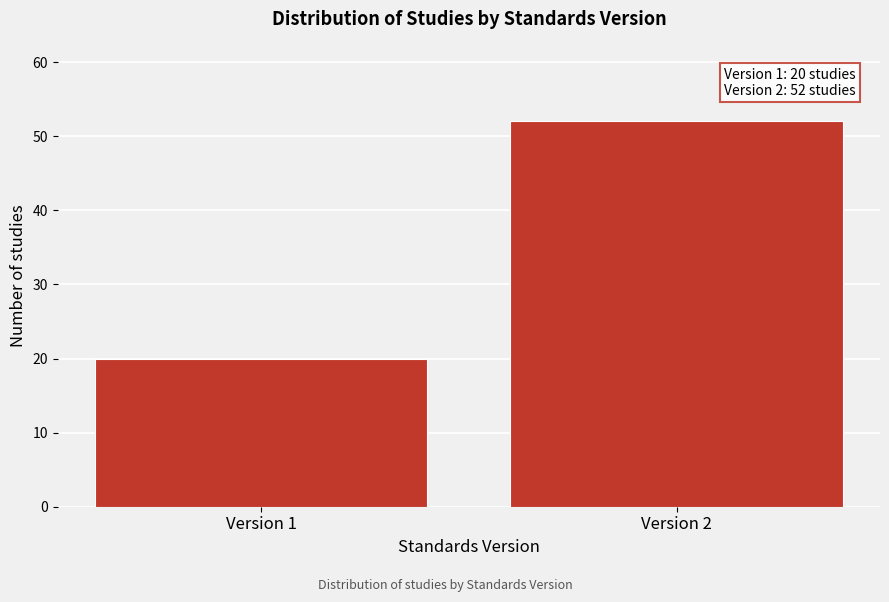

Reading left to right, transcribe all the data shown in this chart.

20	52